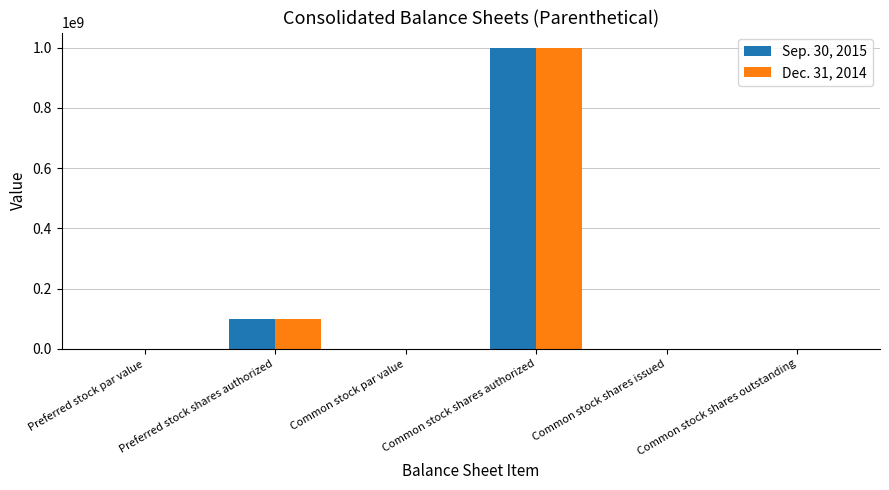

The Sep. 30, 2015 series shows 0.0 at Preferred stock par value. True or false?

True